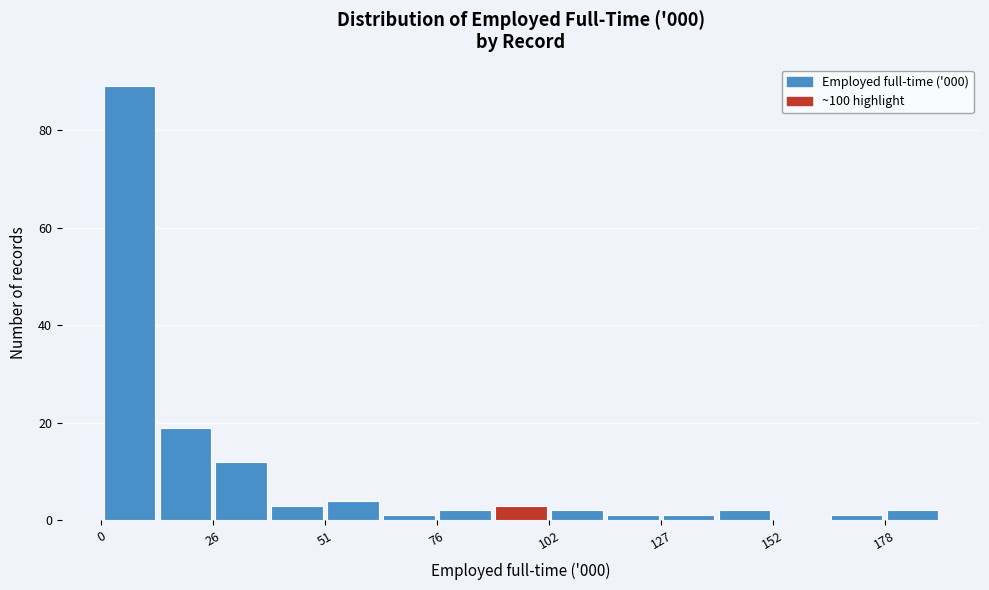

Read against the x-axis, roughly where is the centre of the tallest bar?

5